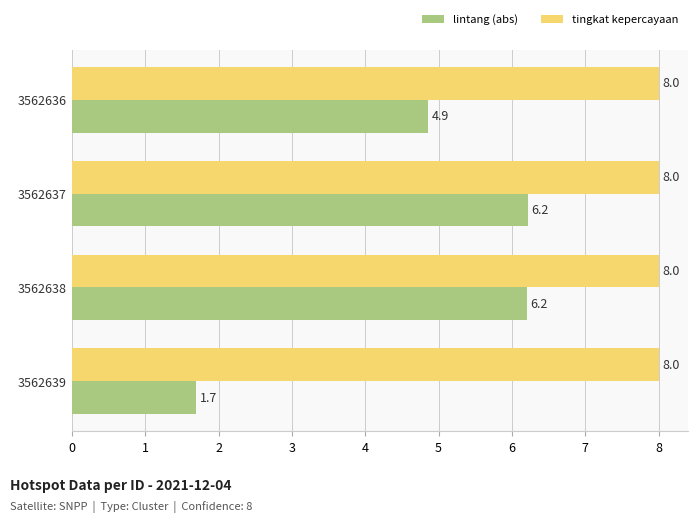

List the series in order of their overall mean, lowest first.

lintang (abs), tingkat kepercayaan